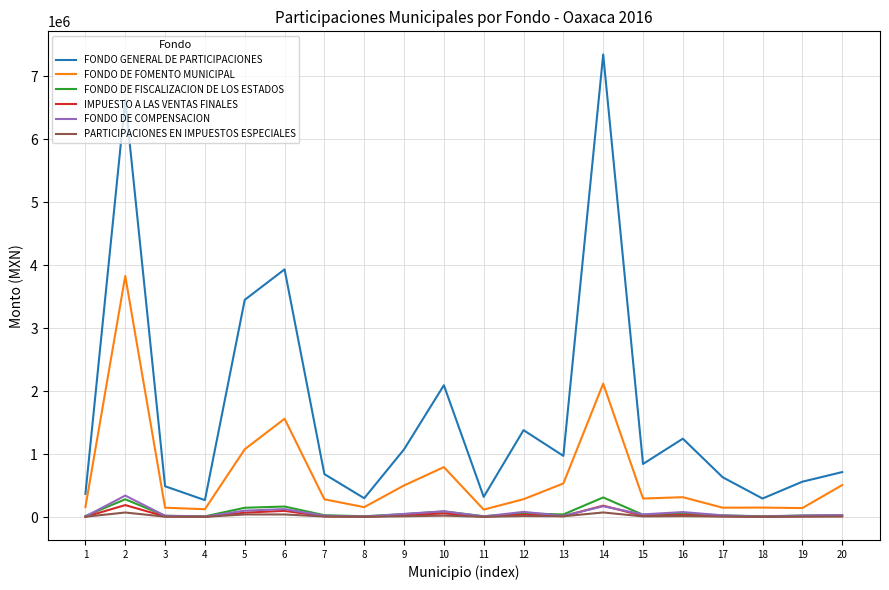

What is the maximum value shown in the chart?

7349202.7